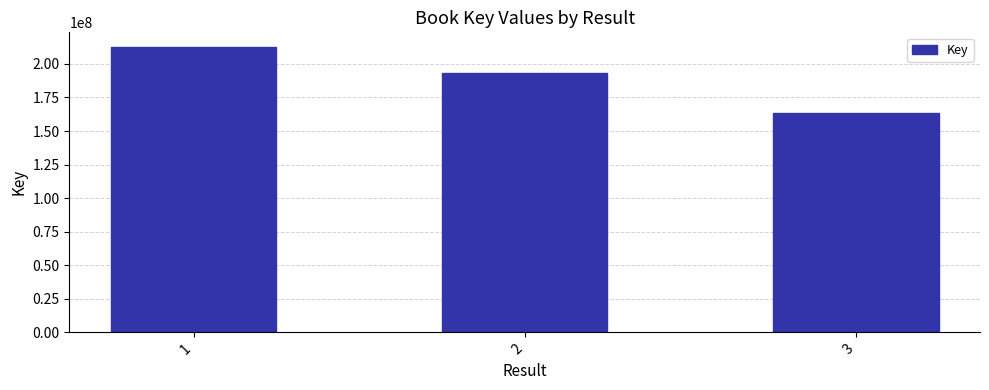

List the labels in order of value, largest first.

1, 2, 3